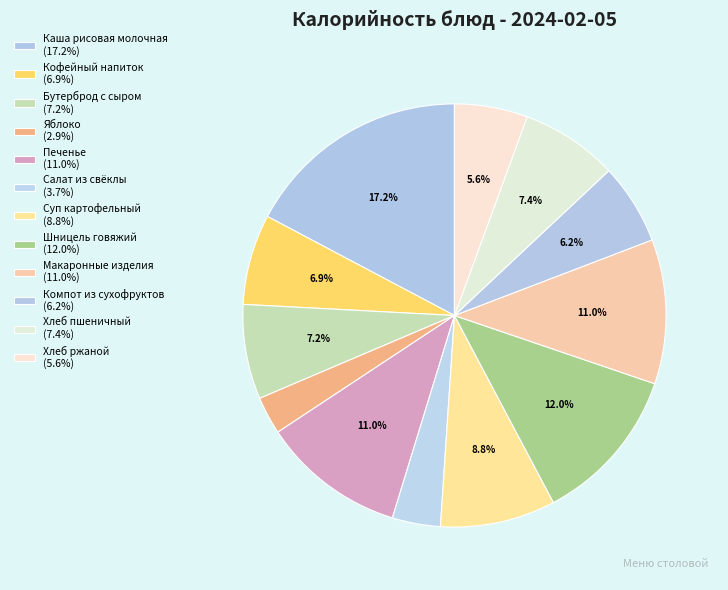

To the nearest percent, what is the difference between the largest and smallest slice percentages?

14%